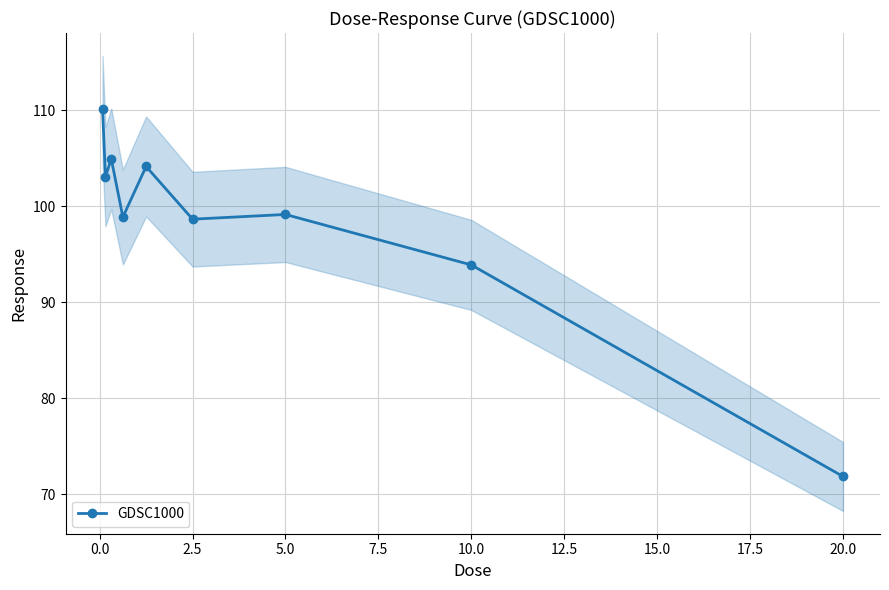

What is the minimum value shown in the chart?

71.9